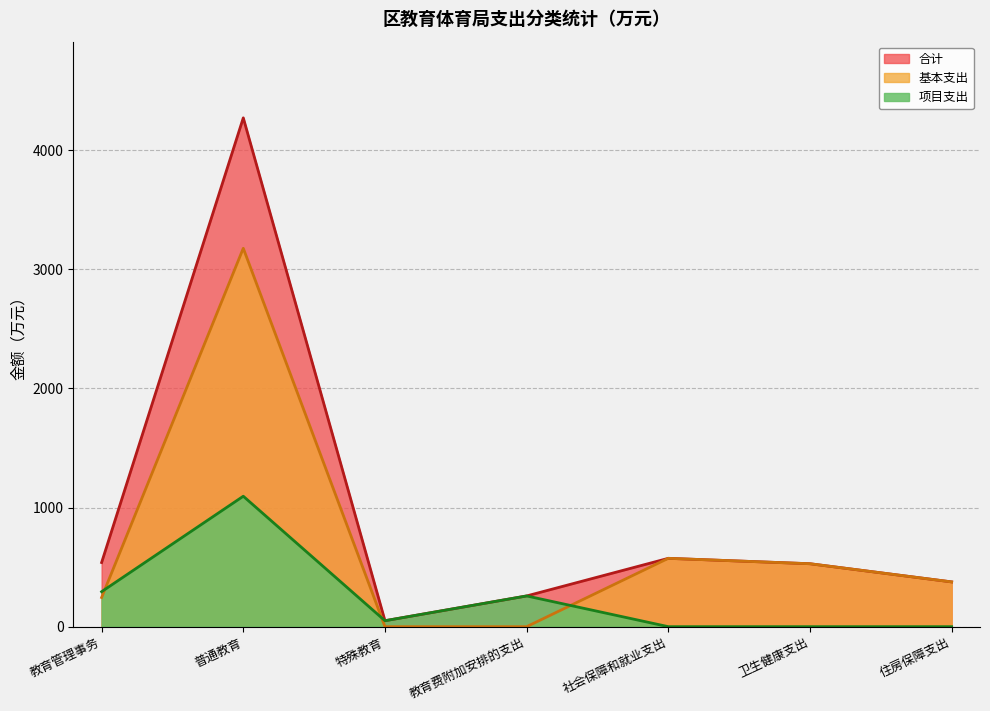

The value of 基本支出 at 社会保障和就业支出 is 573.7. True or false?

True